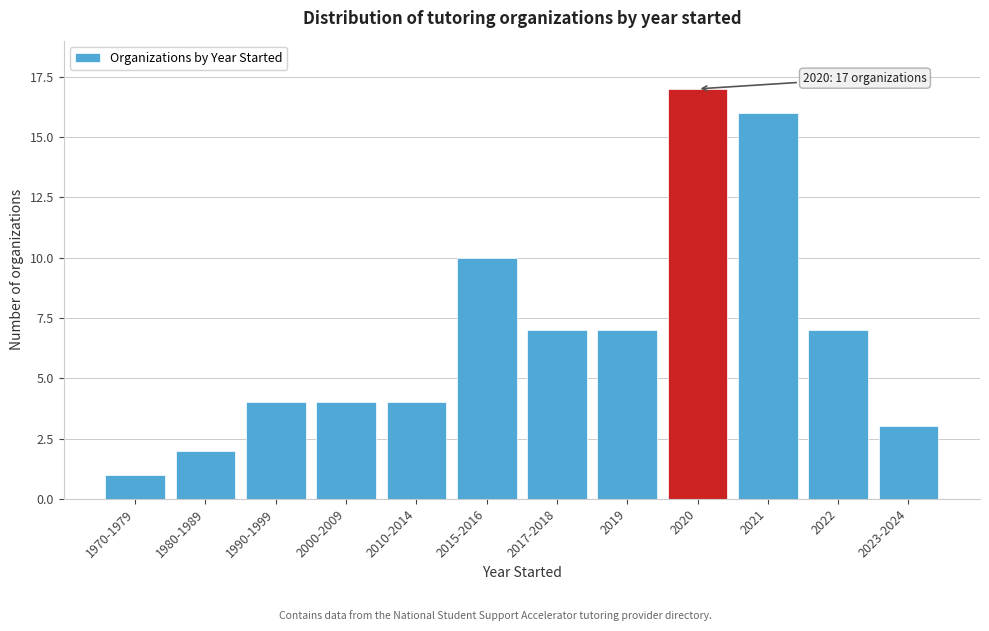

Reading left to right, extract all data points from this chart.

1970-1979=1	1980-1989=2	1990-1999=4	2000-2009=4	2010-2014=4	2015-2016=10	2017-2018=7	2019=7	2020=17	2021=16	2022=7	2023-2024=3